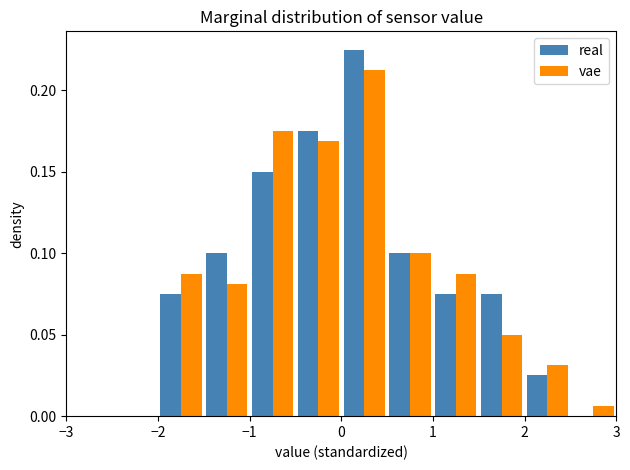

In the real series, which range on the x-axis has the tallest bar?

0.0 to 0.5